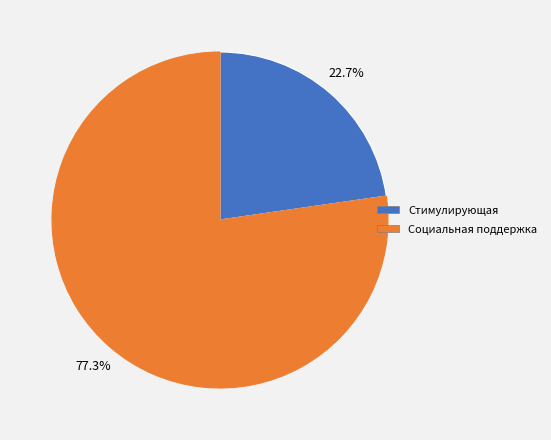

Rank the categories by value from highest to lowest.

Социальная поддержка, Стимулирующая